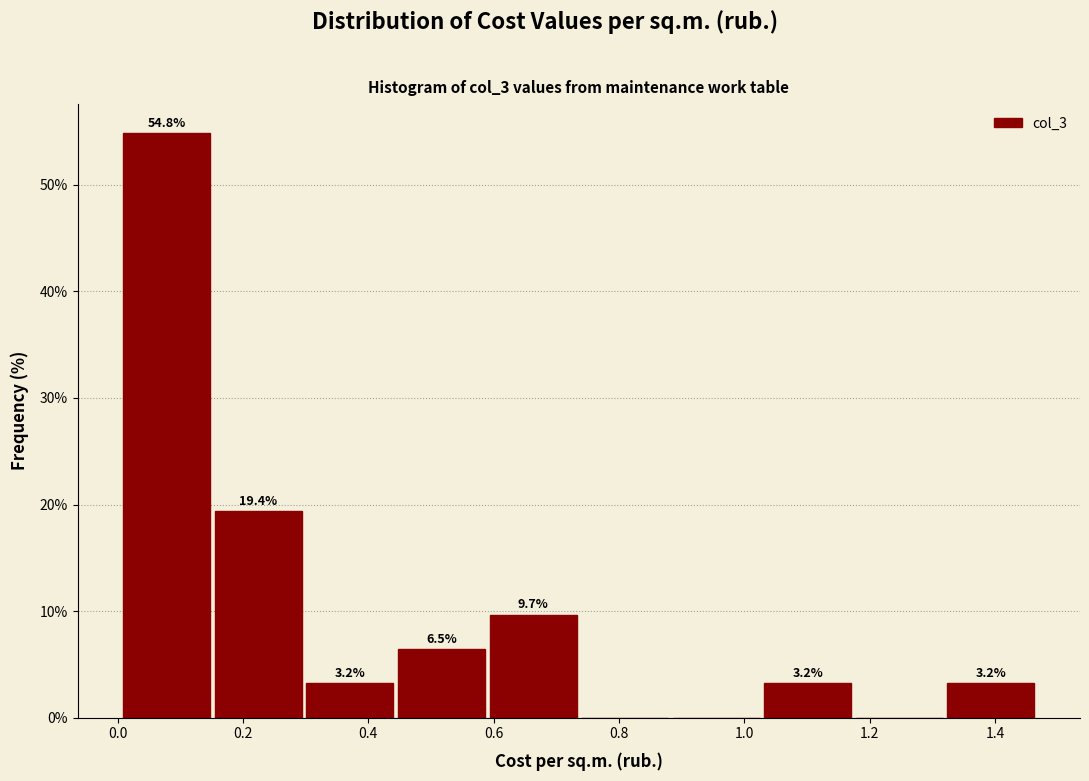

Which range on the x-axis has the tallest bar?

0.00 to 0.16